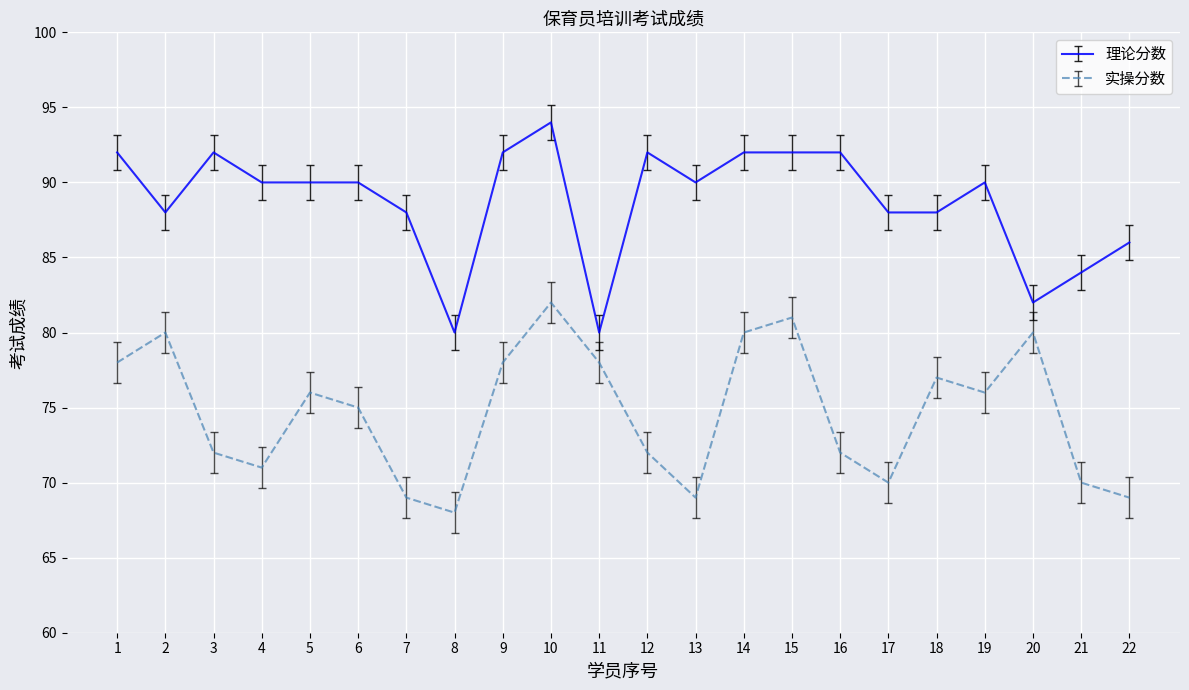

At which category is the sum across all series the highest?

10